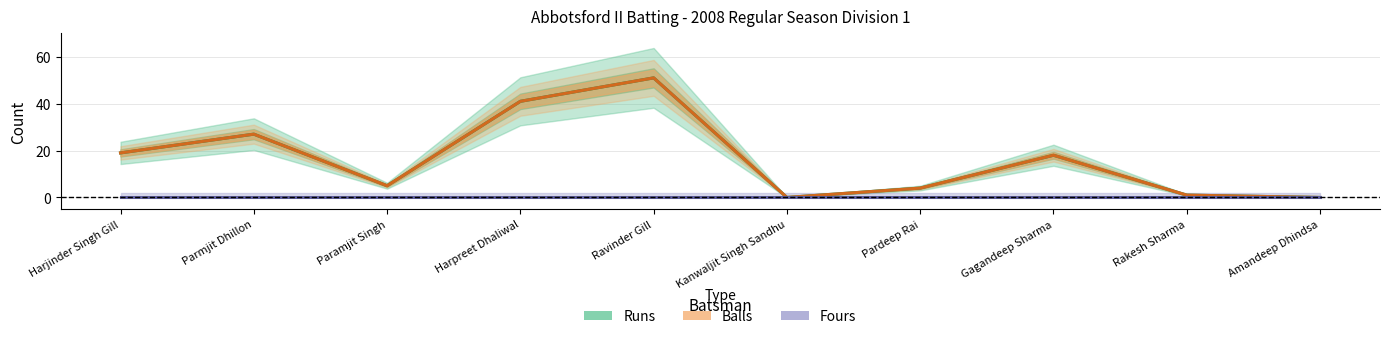

In Balls, how many points are higher than both neighbors (excluding endpoints)?

3